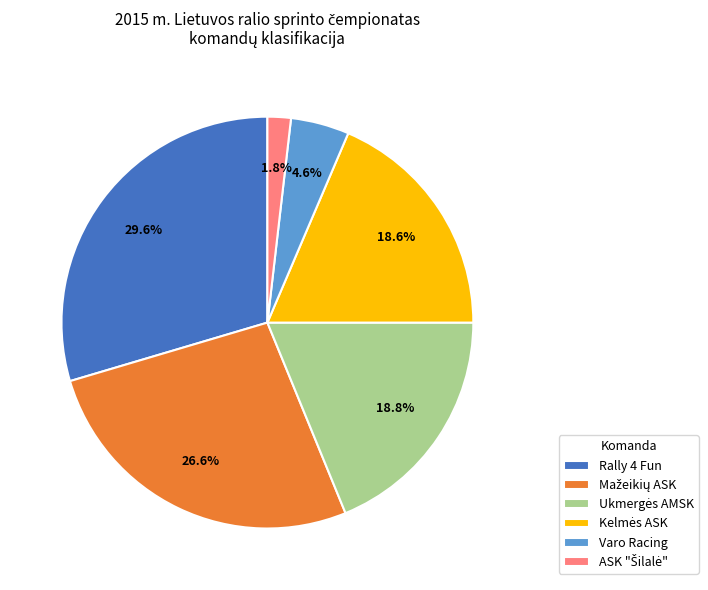

Does Varo Racing represent more than half of the total?

No